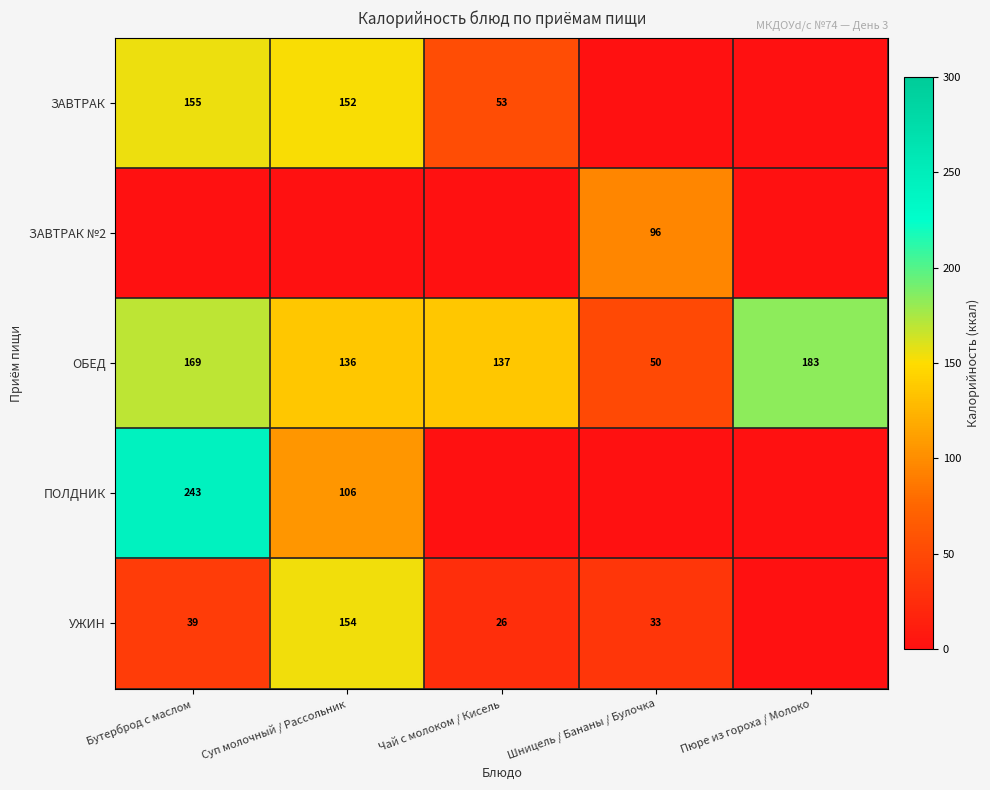

How many data points does each series have?

5